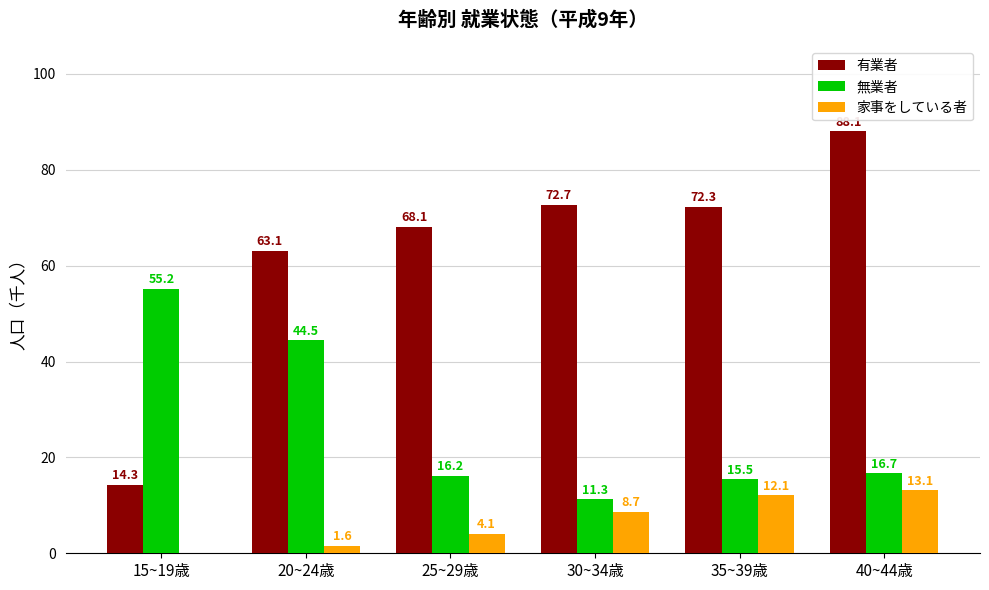

Is the value of 有業者 at 35~39歳 greater than the value of 家事をしている者 at 35~39歳?

Yes